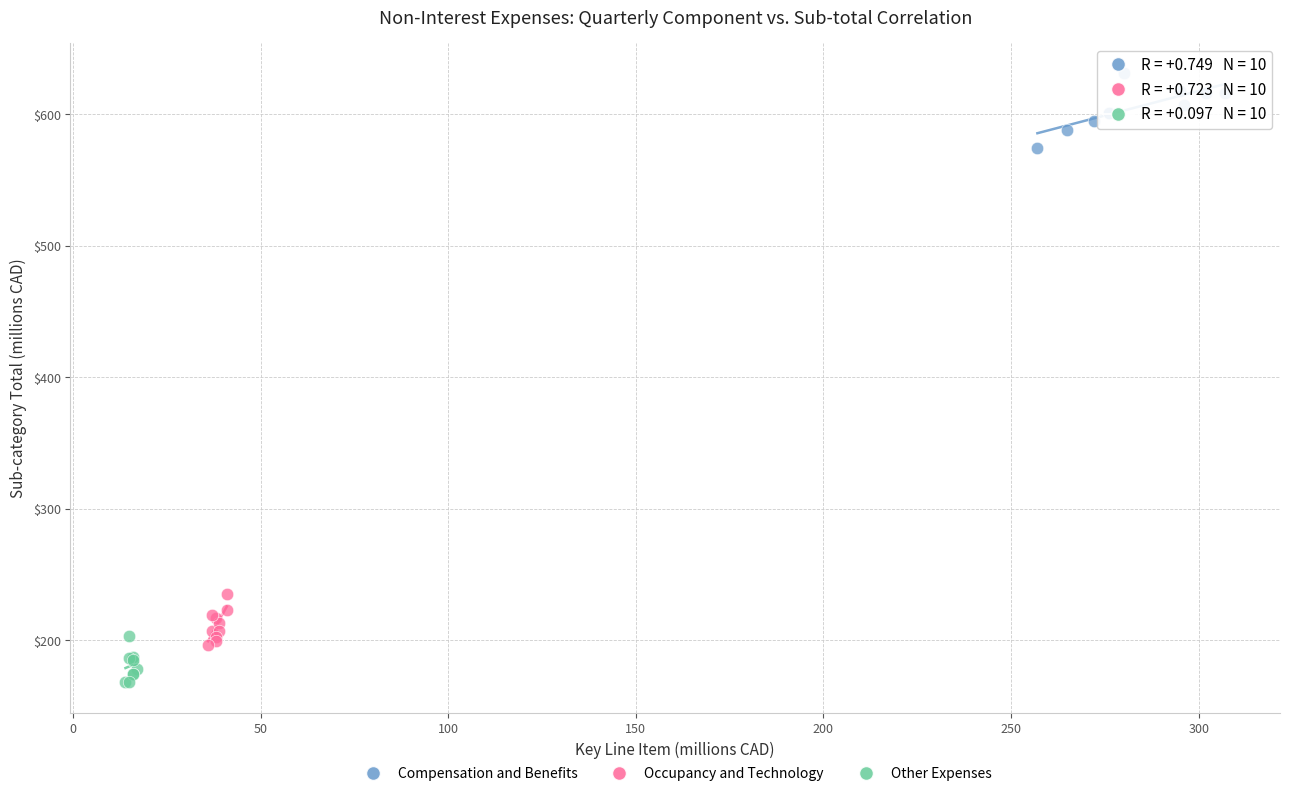

Which series contains the lowest Y value?

Other Expenses